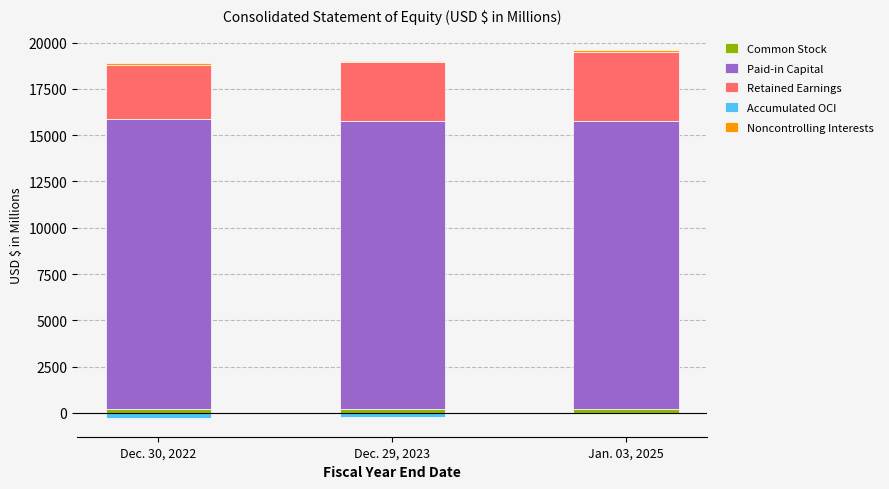

Between Dec. 30, 2022 and Dec. 29, 2023, which series saw the biggest shift?

Retained Earnings